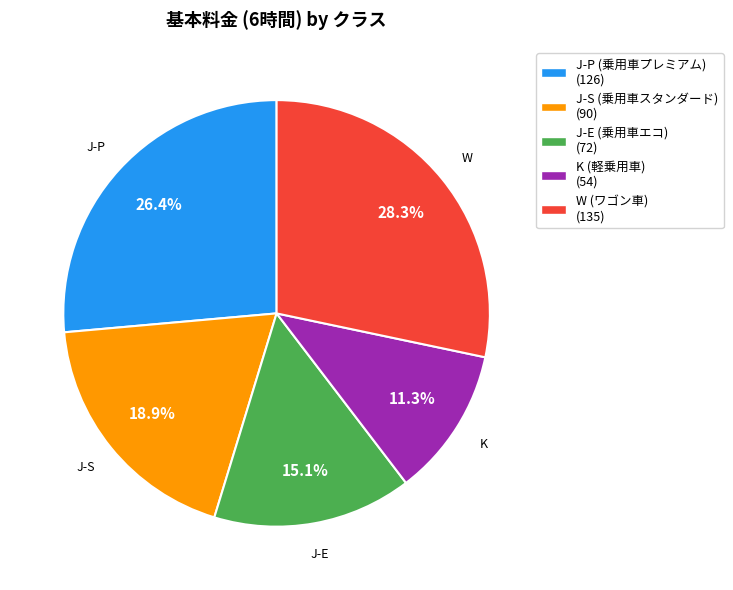

To the nearest percent, what is the average slice percentage?

20%